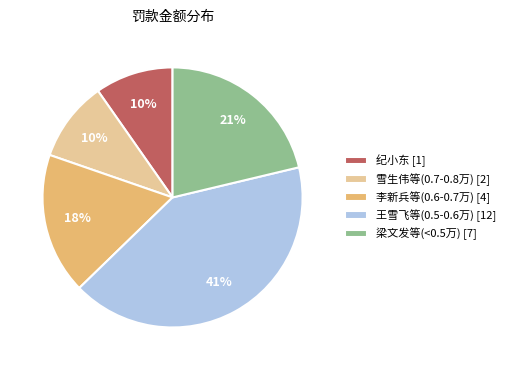

To the nearest percent, what is the average slice percentage?

20%